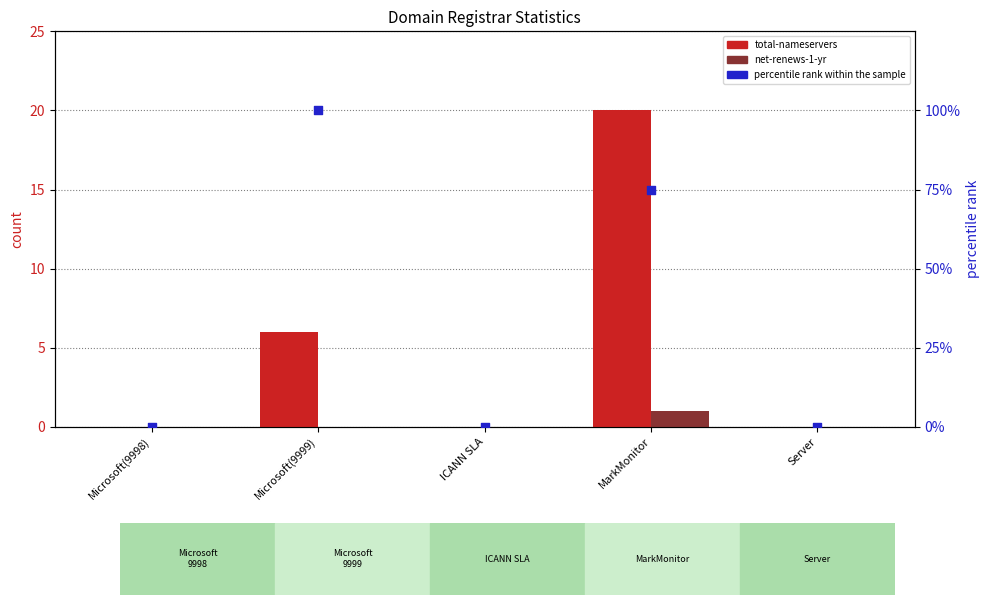

At which category is the sum across all series the highest?

Microsoft(9999)